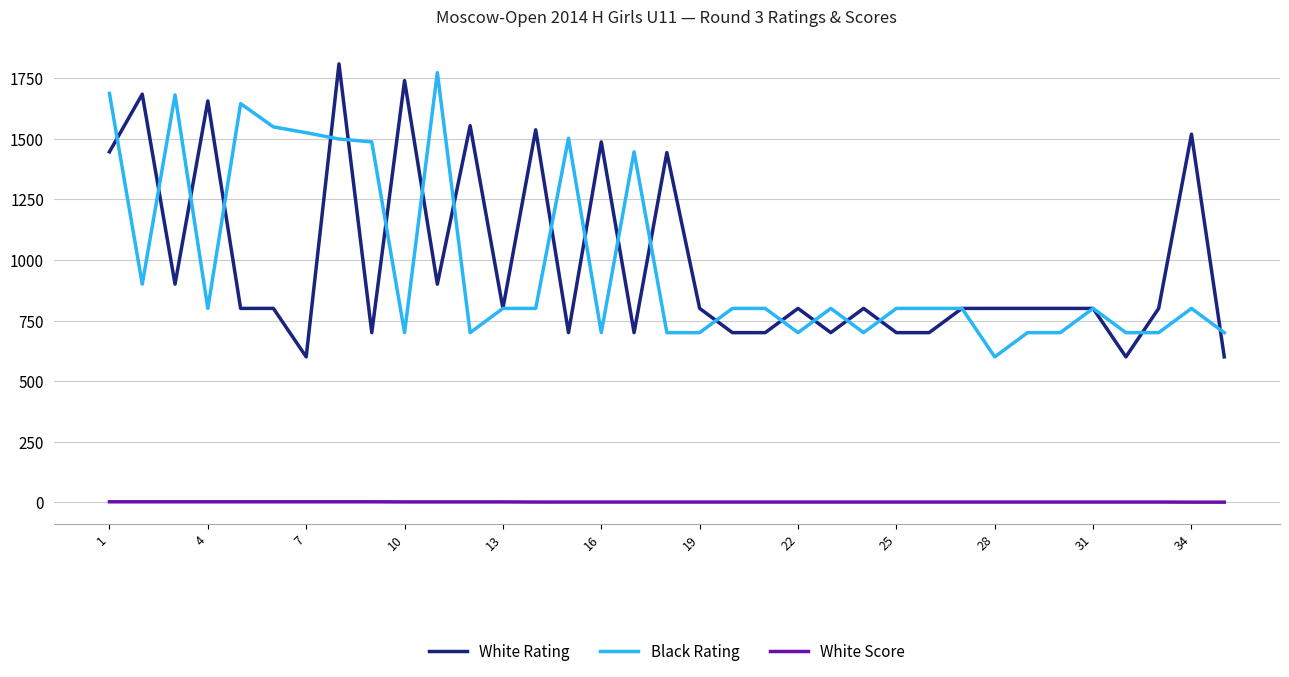

Count the number of data series in this chart.

3